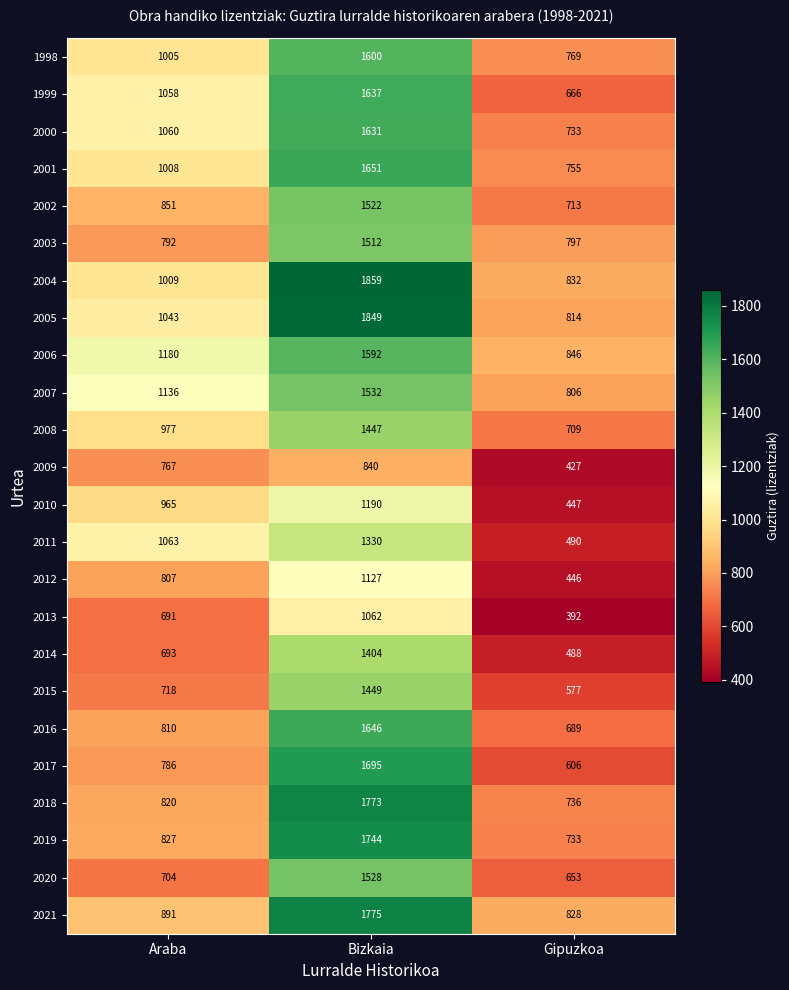

Where is 2011 nearest to the value 910?

Araba